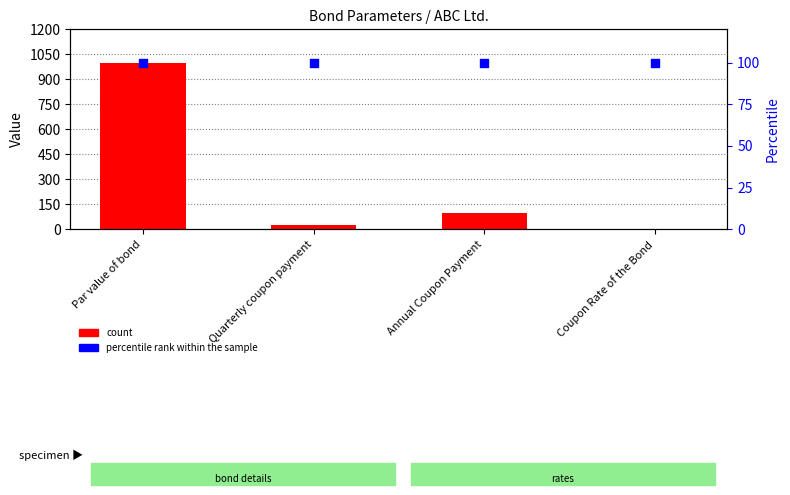

Which series contains the highest Y value?

count